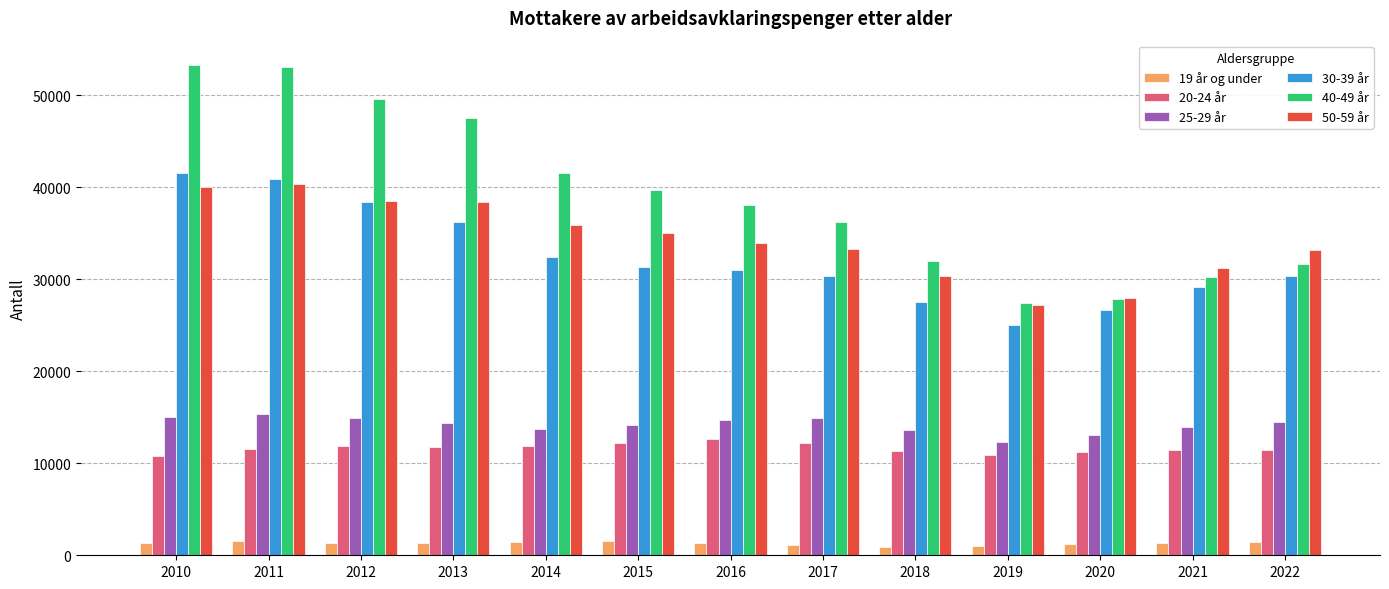

How many bars are there in each group?

6